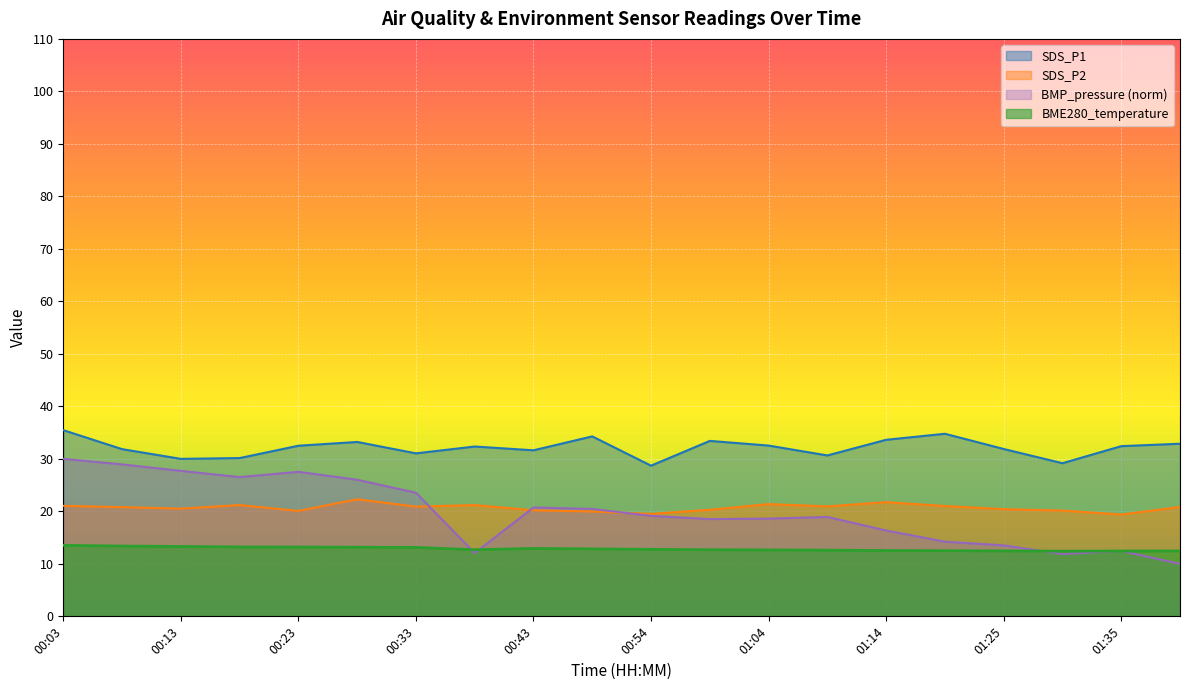

Is it true that the value at 00:13 is 18.0?

False